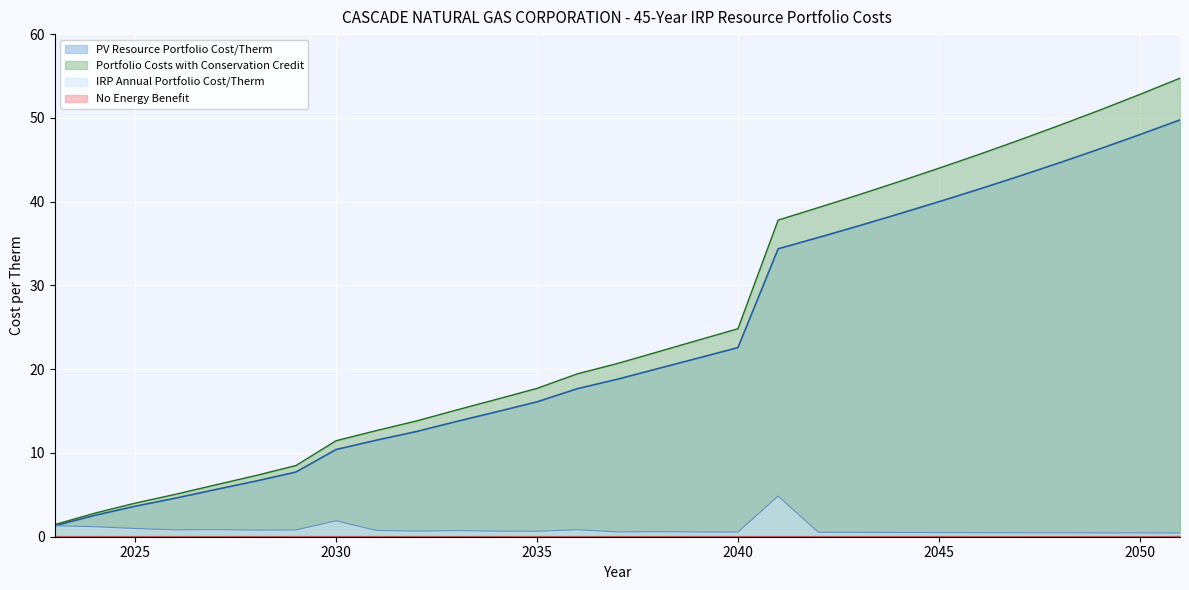

How many lines are shown in the chart?

4